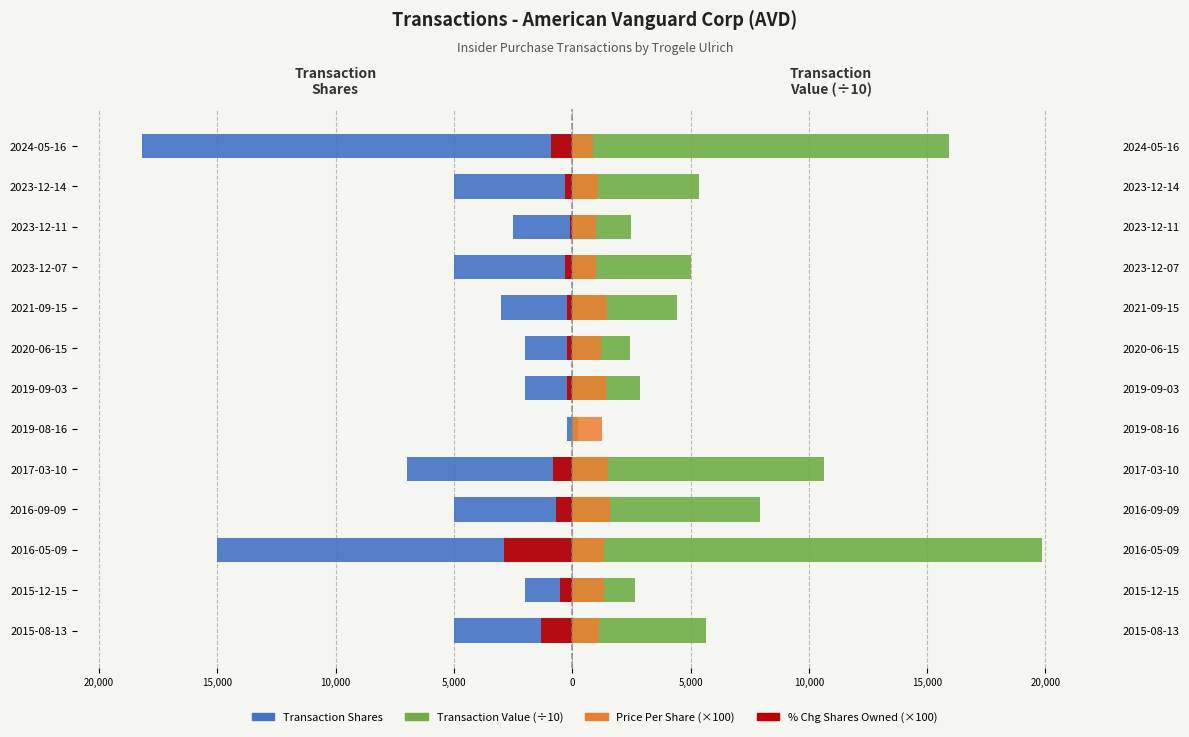

What are all the series names shown in the legend?

Transaction Shares, % Change Shares Owned (×100), Transaction Value (÷10), Price Per Share (×100)